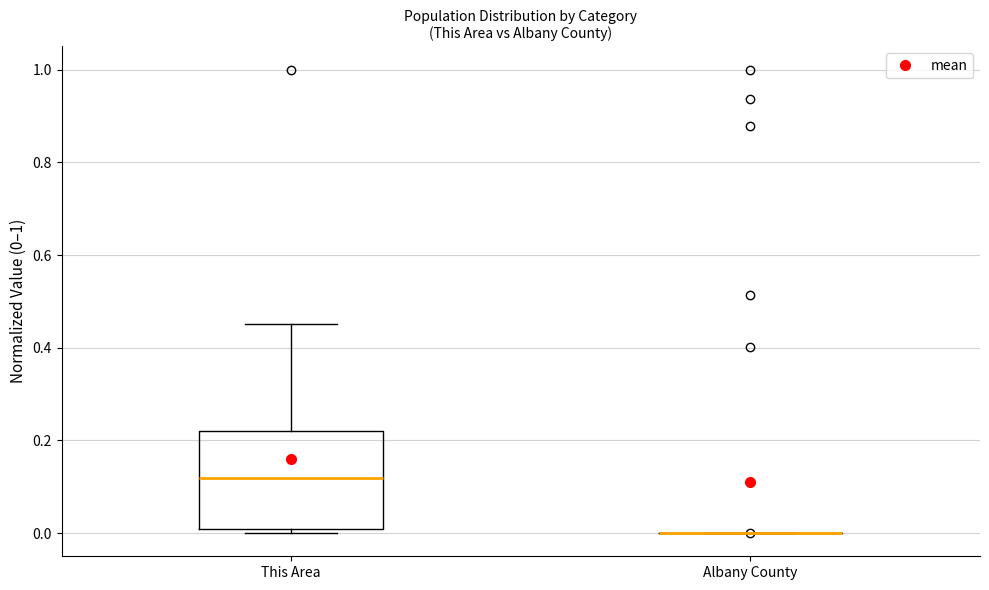

Which box is the tallest, from its lower edge to its upper edge?

This Area